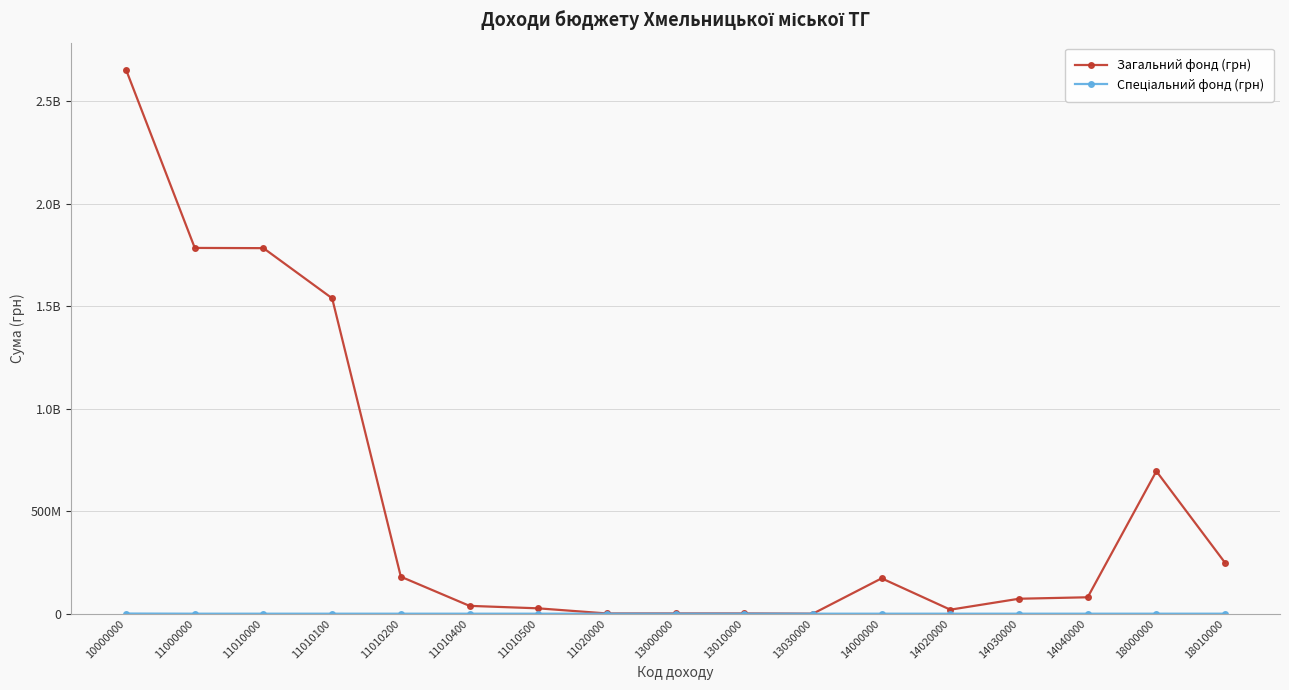

What is the value of the Загальний фонд (грн) point at the 7th from the left?

26120000